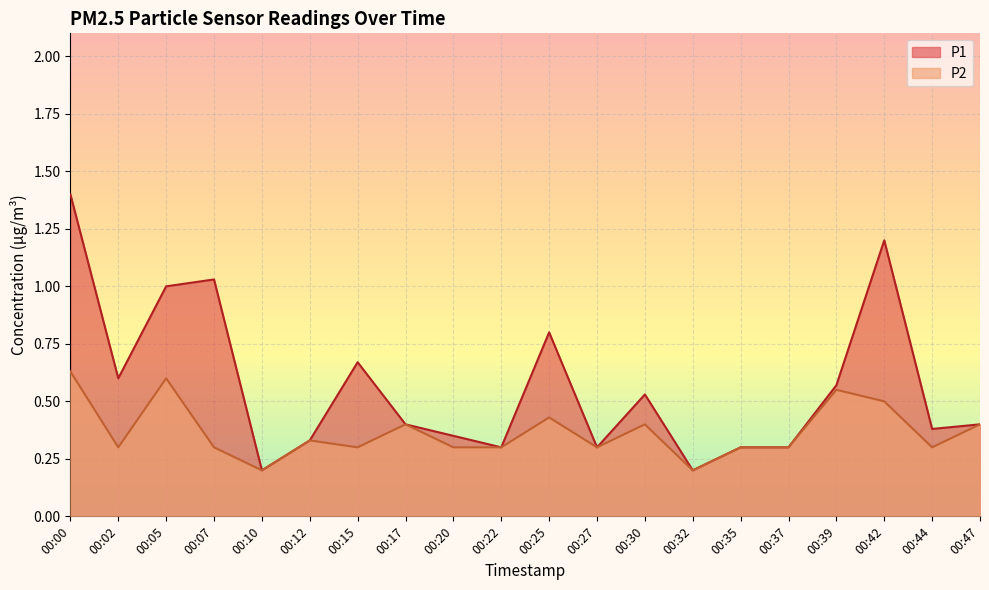

Which category has the highest value in the P1 series?

00:00